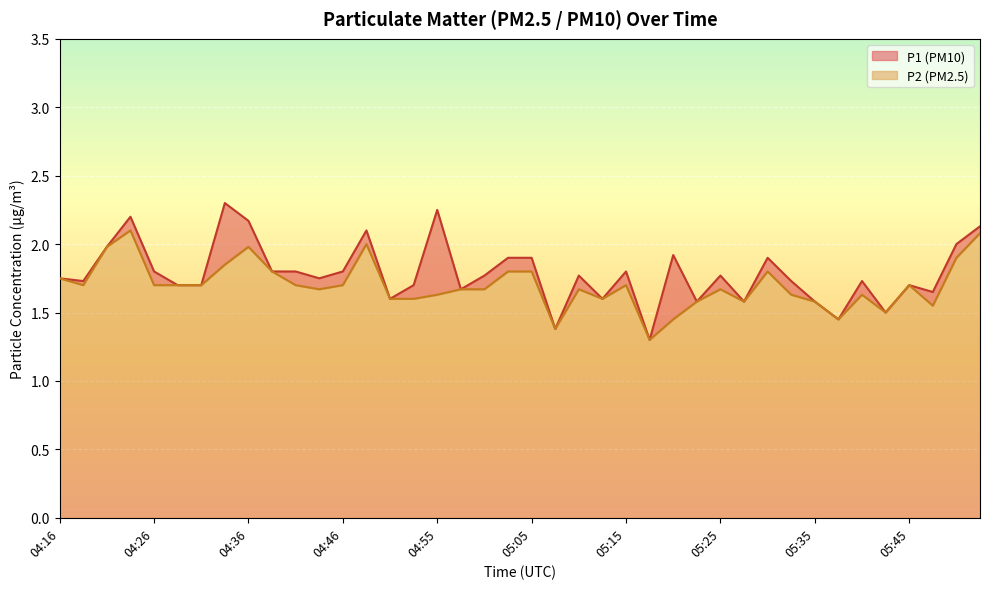

Which series has the largest total across all categories?

P1